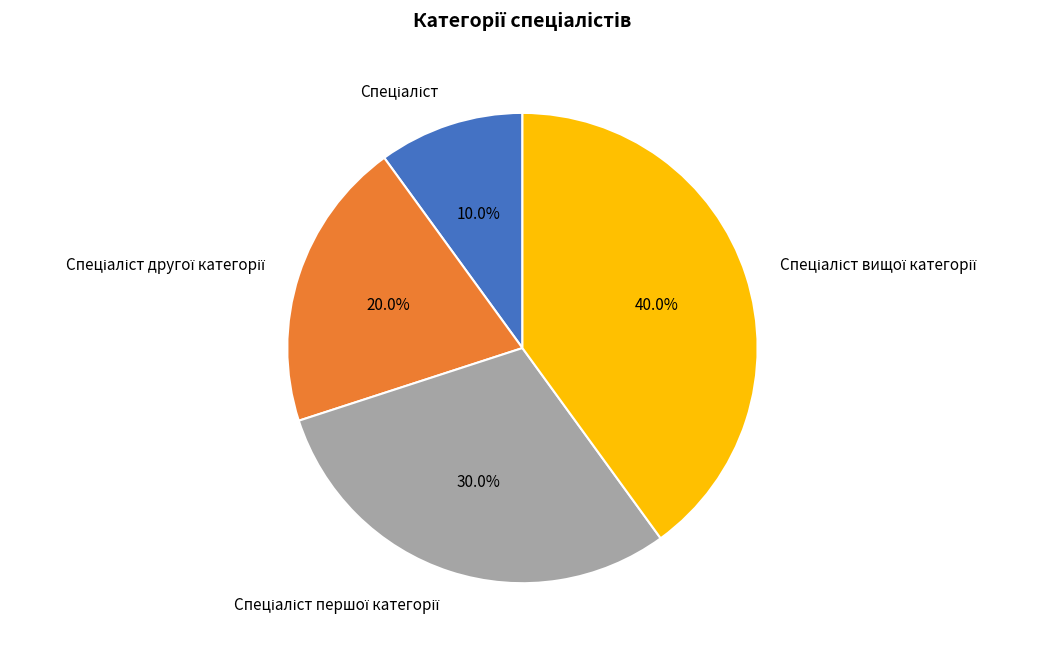

How many slices are in this pie chart?

4